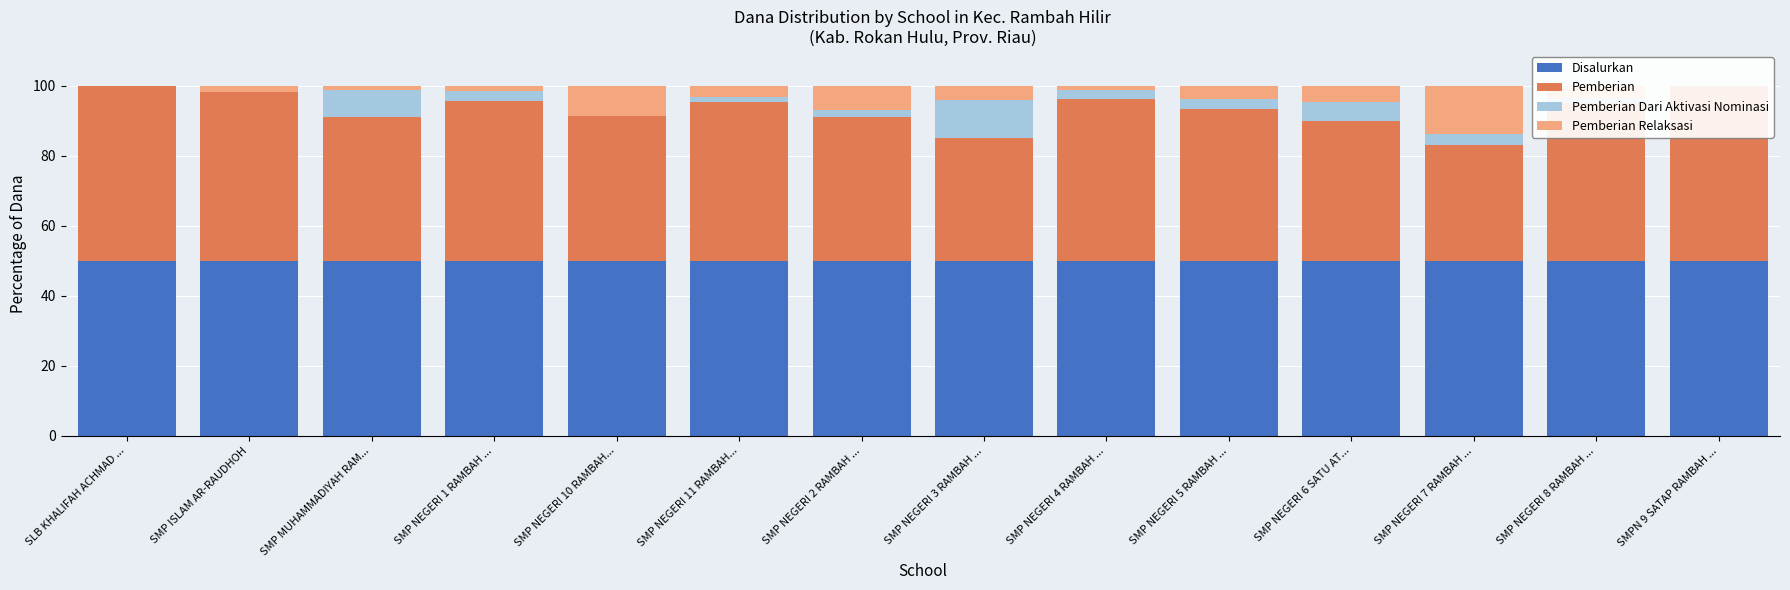

Which series has the largest total across all categories?

Disalurkan